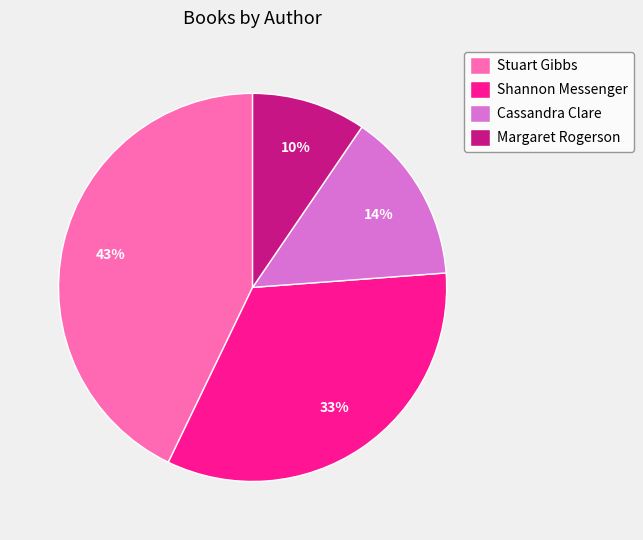

Count the number of slices in the pie.

4